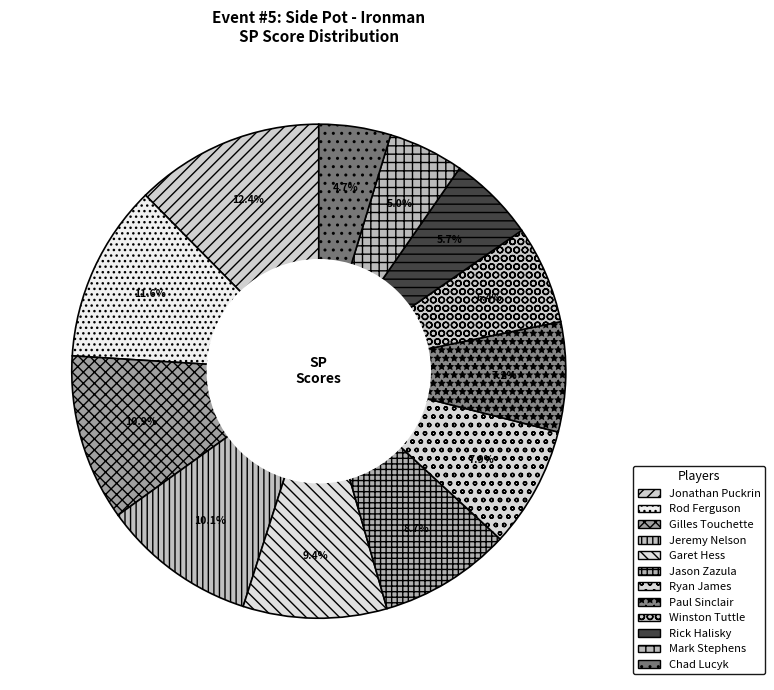

To the nearest percent, what is the average slice percentage?

8%